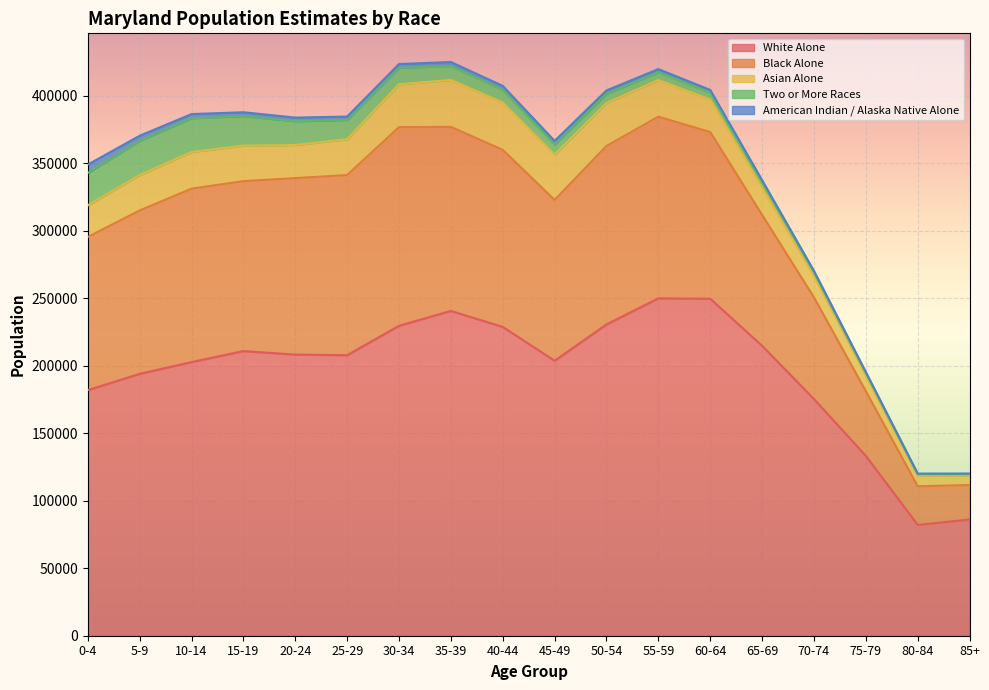

At which category is the sum across all series the highest?

35-39